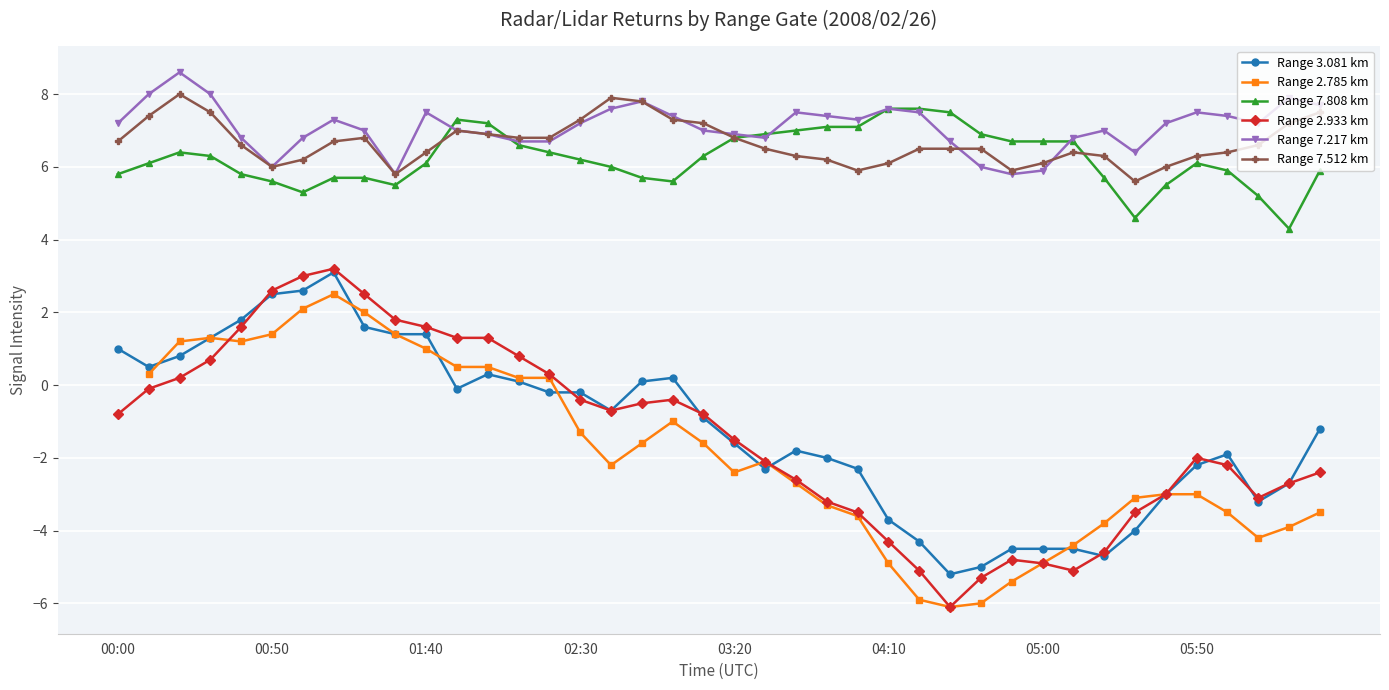

True or false: Range 7.217 km and Range 2.933 km cross at least once.

False